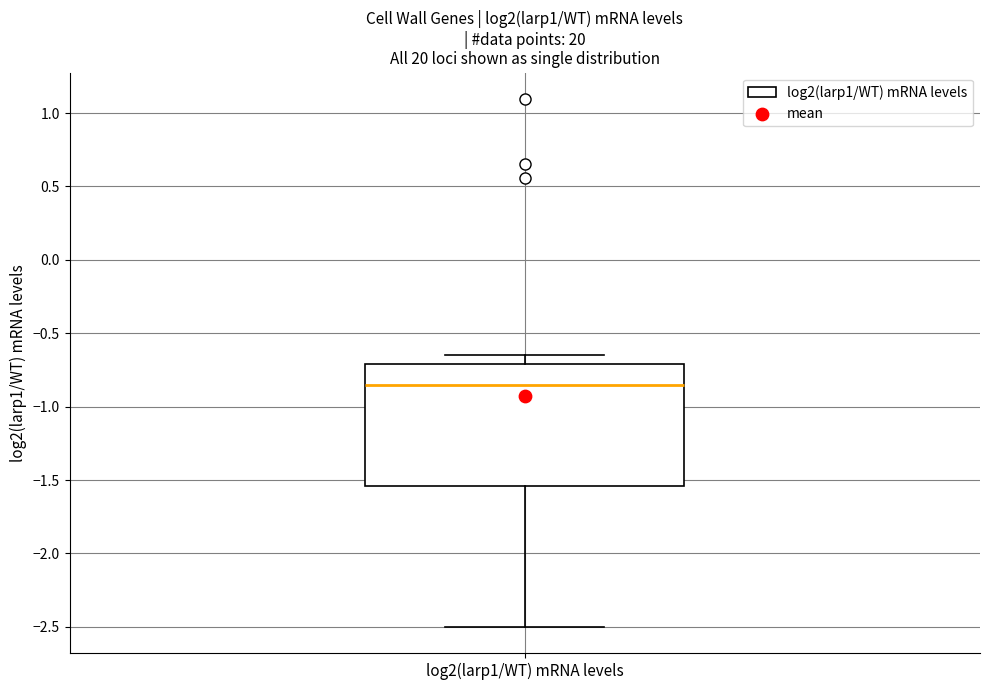

Read this box plot against the y-axis: the position of the median line, the range covered by the box, and the ends of both whiskers. The values are not printed on the chart, so give them approximately, as read against the axis.

median -0.85, box -1.55 to -0.70, whiskers -2.50 to -0.65